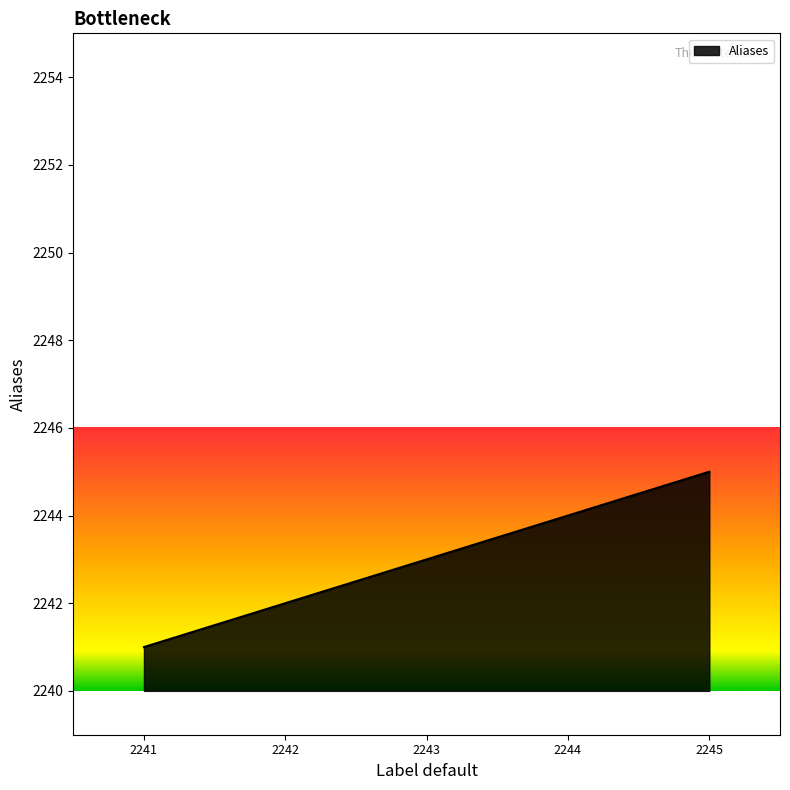

List the labels in order of value, smallest first.

2241, 2242, 2243, 2244, 2245